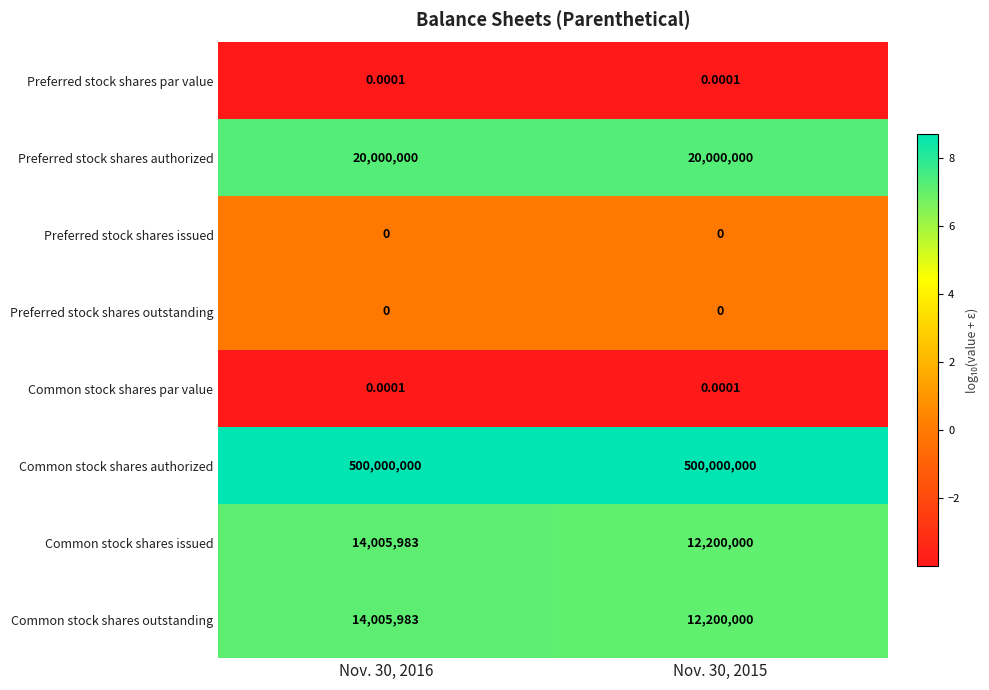

Is the value of Common stock shares outstanding at Nov. 30, 2016 greater than the value of Preferred stock shares outstanding at Nov. 30, 2016?

Yes